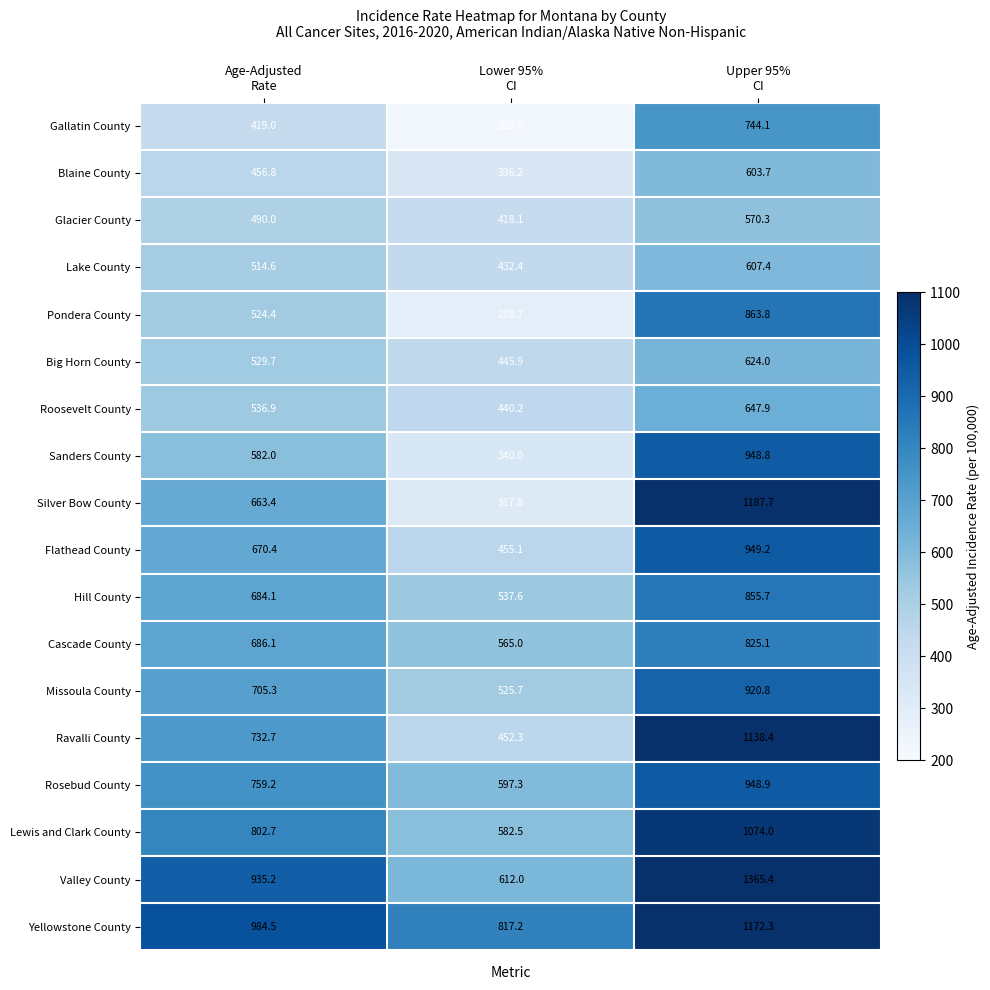

Which series has the widest spread of values?

Silver Bow County